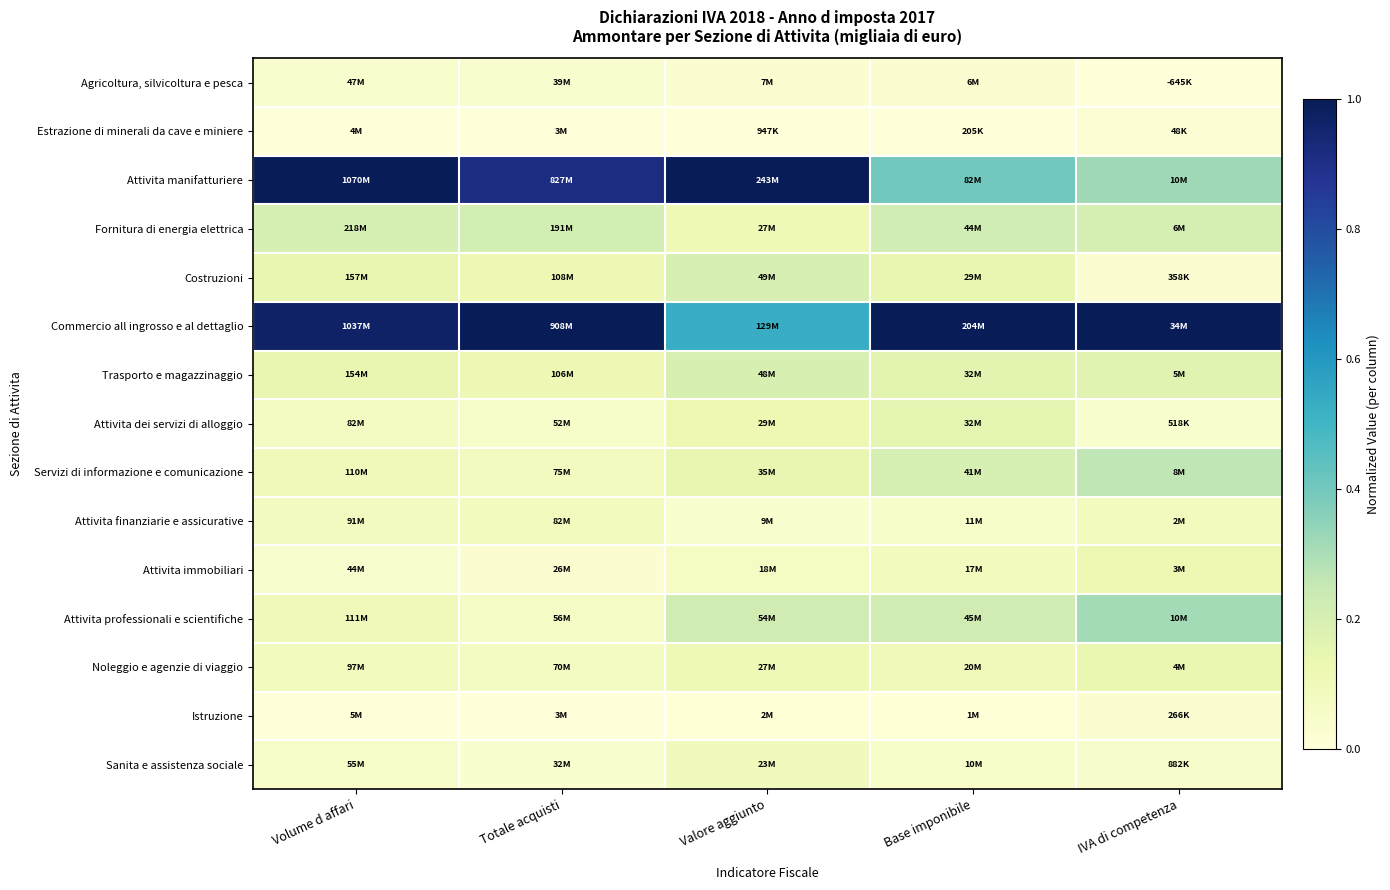

At how many categories does at least one series exceed 0?

5